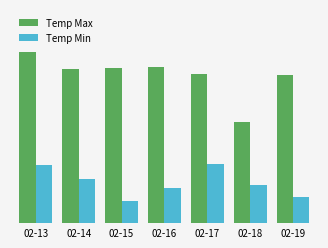

True or false: Temp Min has a value of 6.1 at 02-17.

True